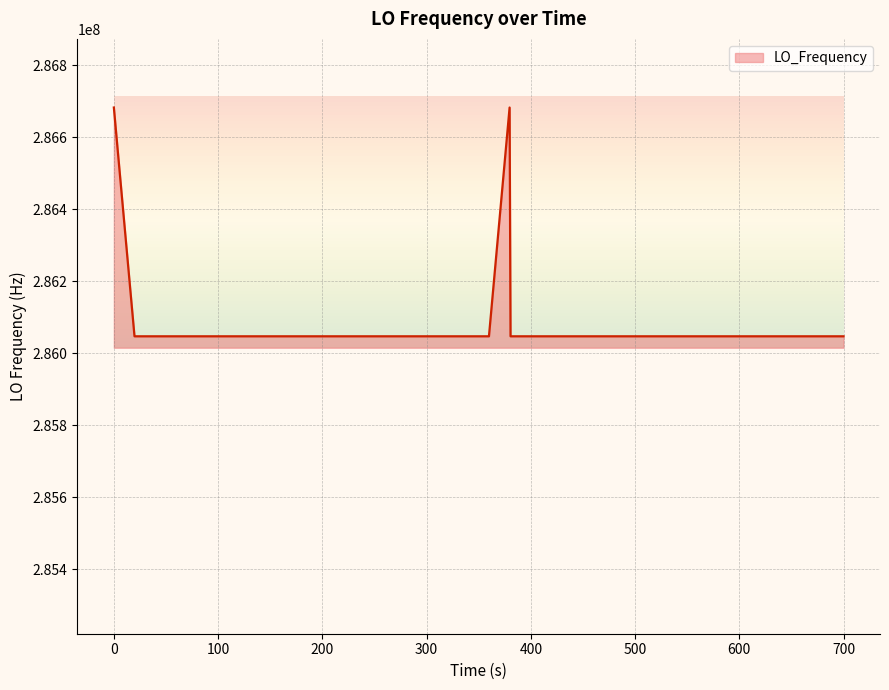

What is the highest value of the LO_Frequency series?

286682707.9